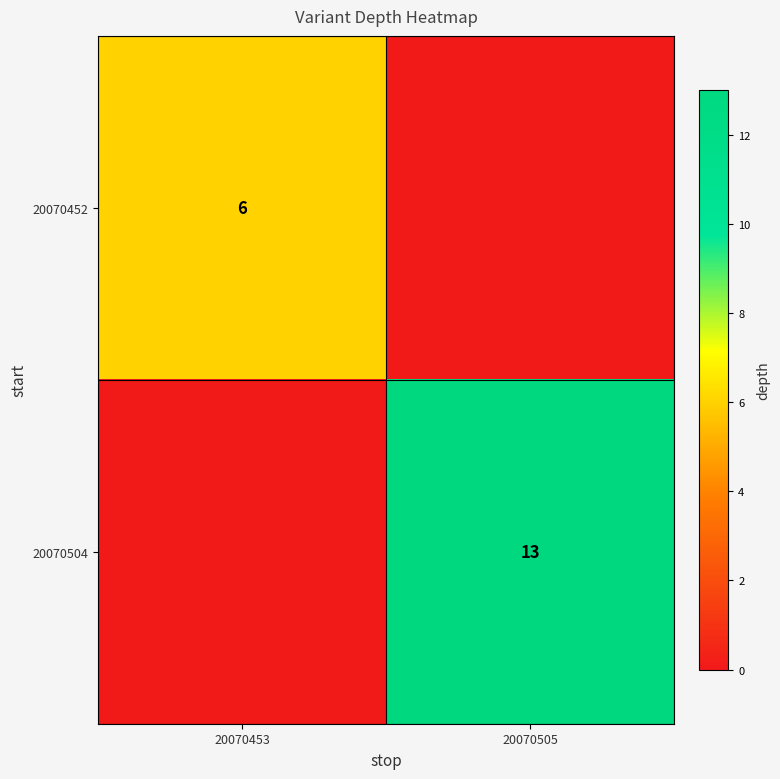

At how many categories does at least one series exceed 6?

1